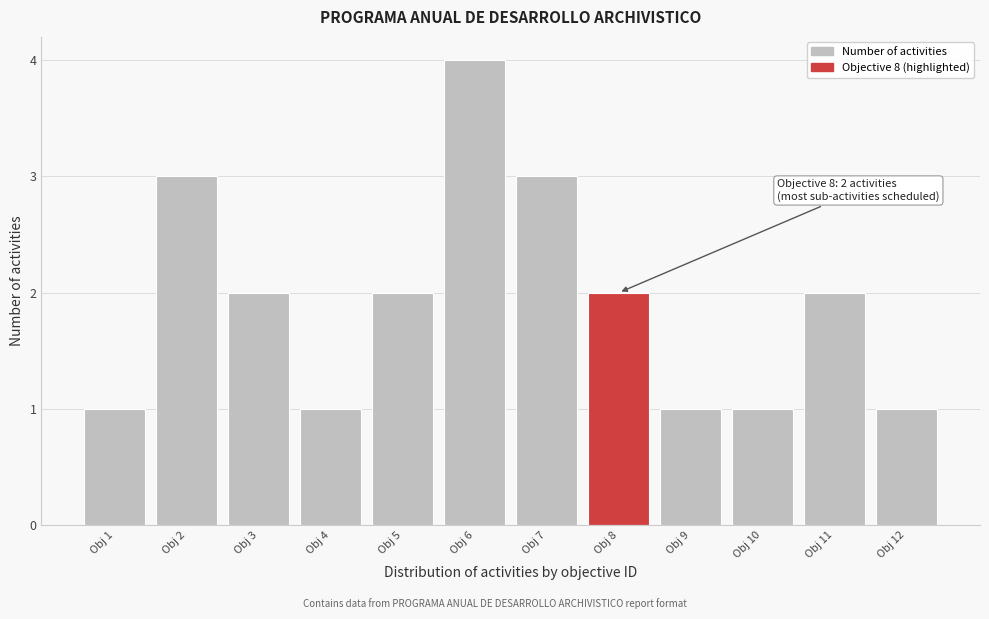

Reading right to left, list all the values displayed in this chart.

Obj 12=1	Obj 11=2	Obj 10=1	Obj 9=1	Obj 8=2	Obj 7=3	Obj 6=4	Obj 5=2	Obj 4=1	Obj 3=2	Obj 2=3	Obj 1=1